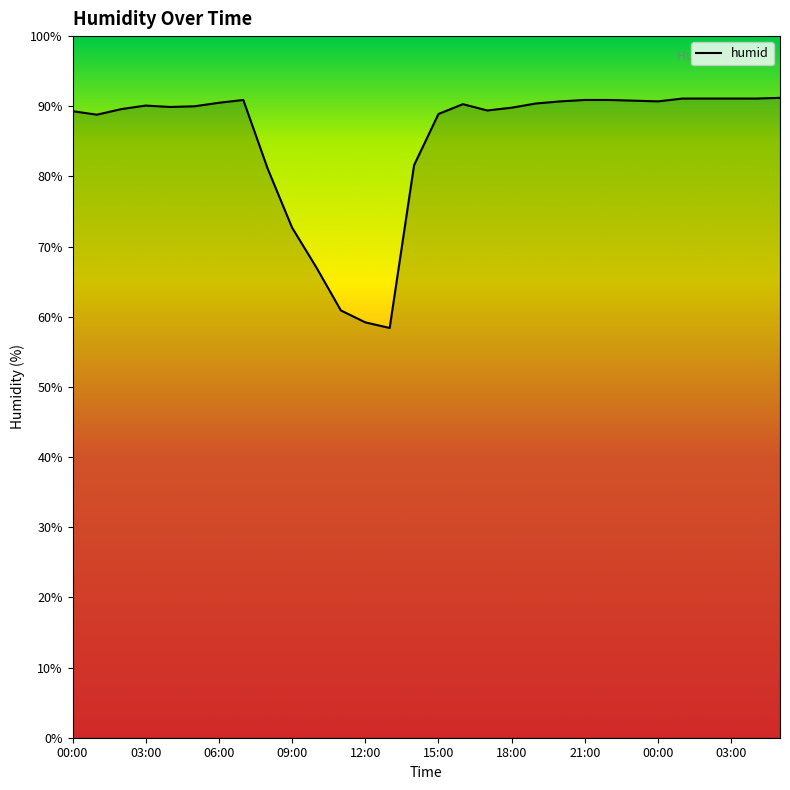

What is the smallest value displayed?

58.4